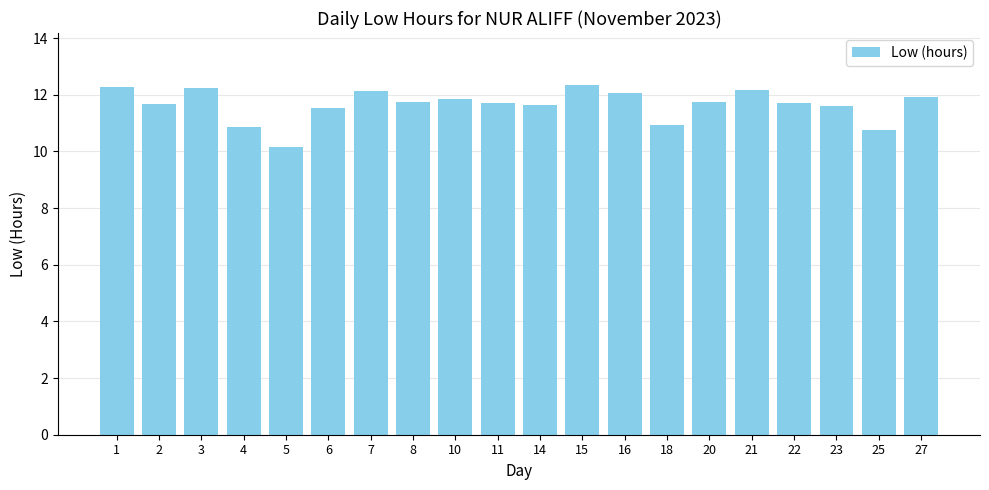

Which has a higher value, 5 or 3?

3